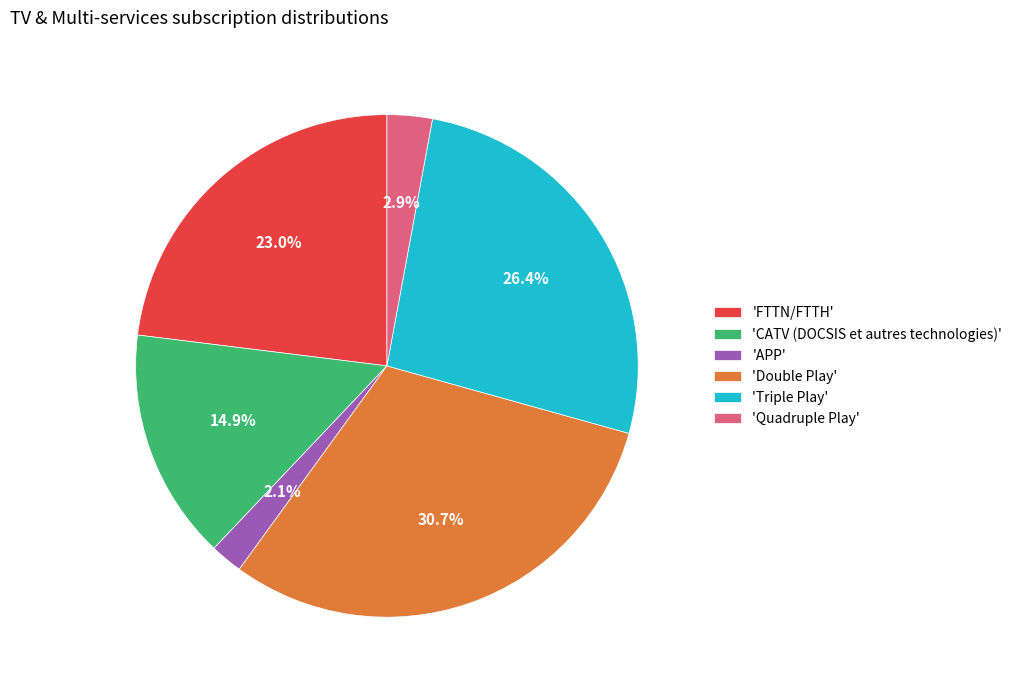

To the nearest percent, what is the average slice percentage?

17%